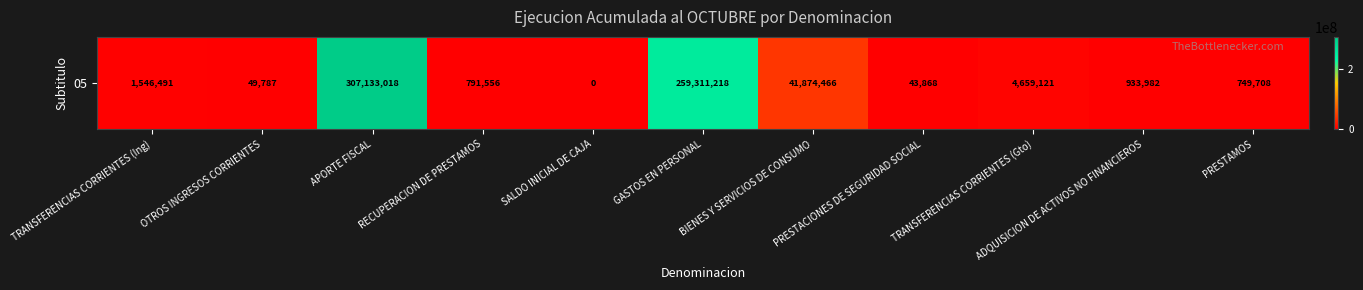

What is the difference between the maximum and second lowest values?

307089150